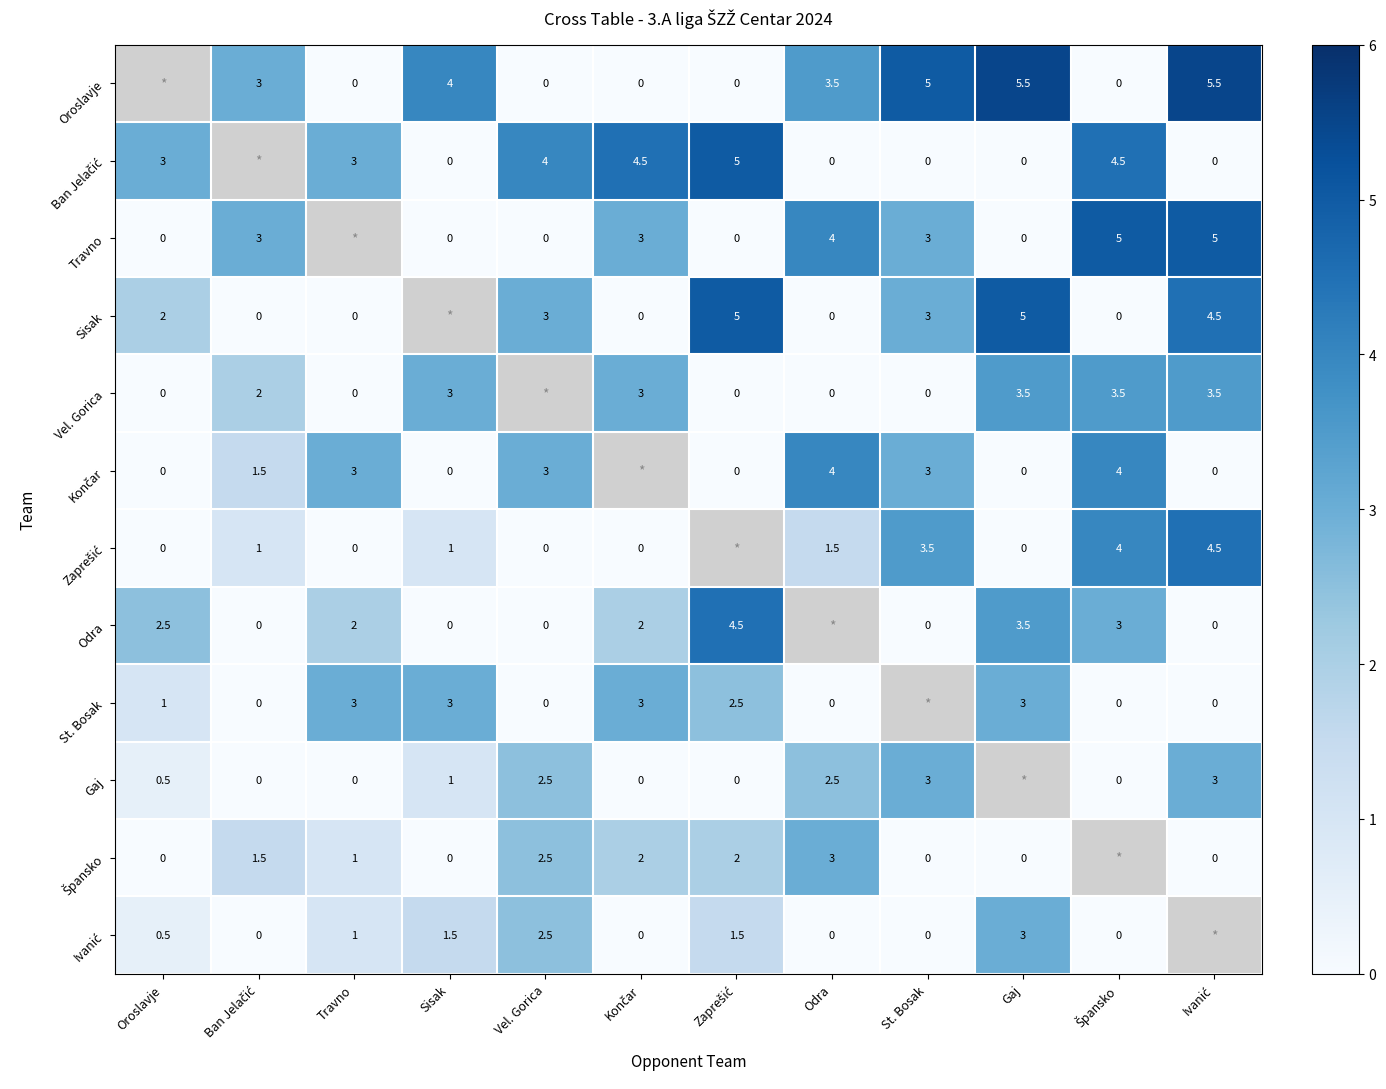

The Sisak series shows 3.0 at Vel. Gorica. True or false?

True